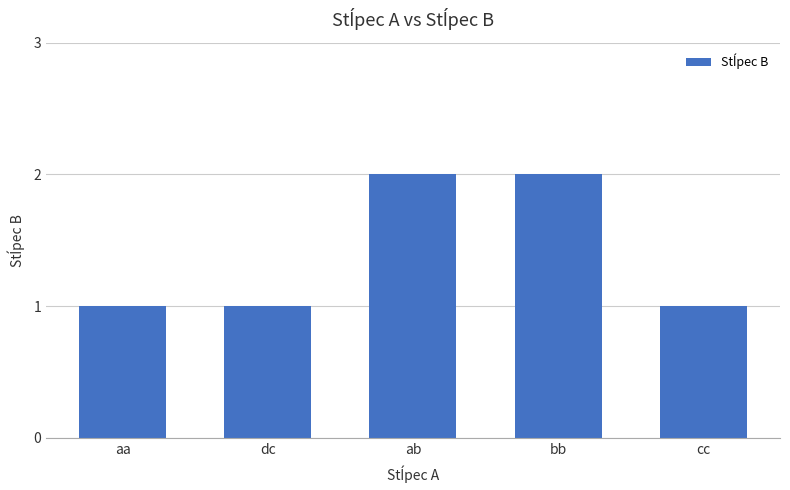

Read the value at ab.

2